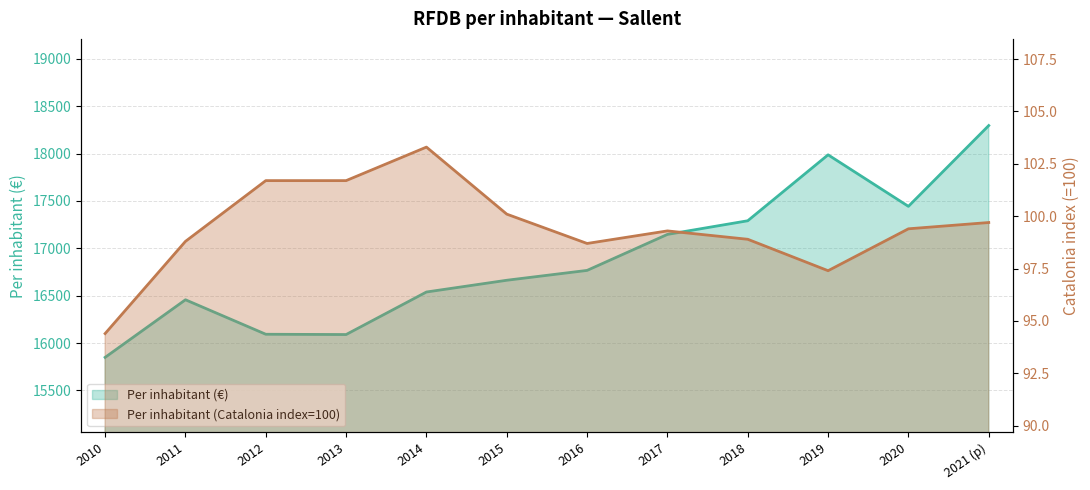

How many distinct data groups are displayed?

2